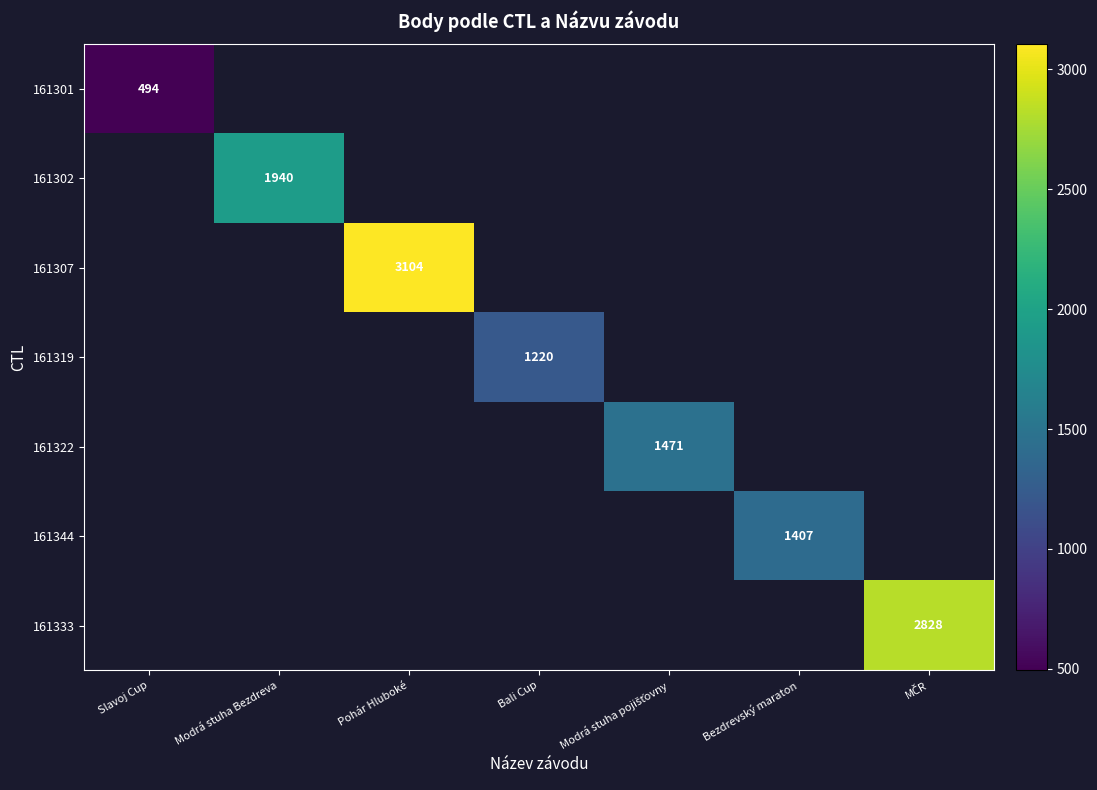

True or false: 161322 has a value of 2195.3 at Modrá stuha pojišťovny.

False